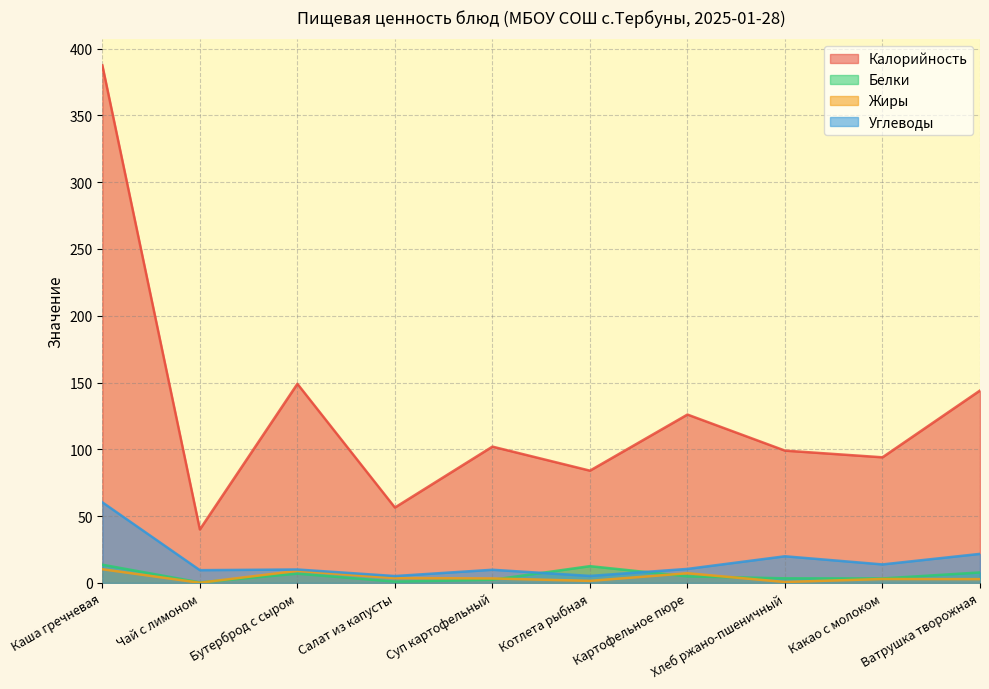

How many interior local valleys does the Белки series have?

3